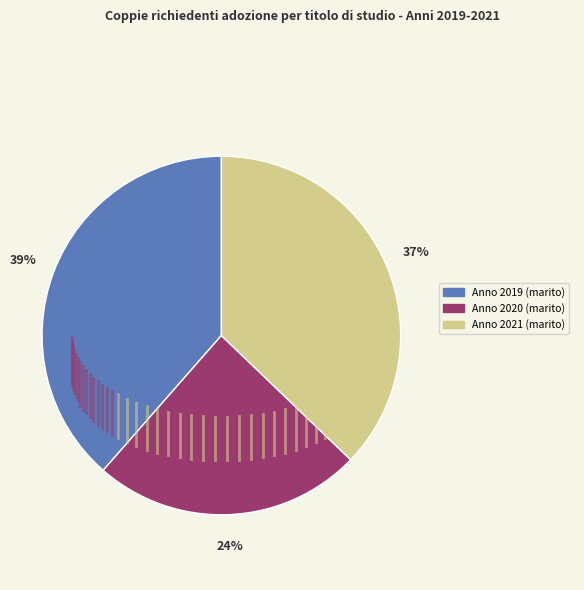

Is there a majority slice in this chart?

No